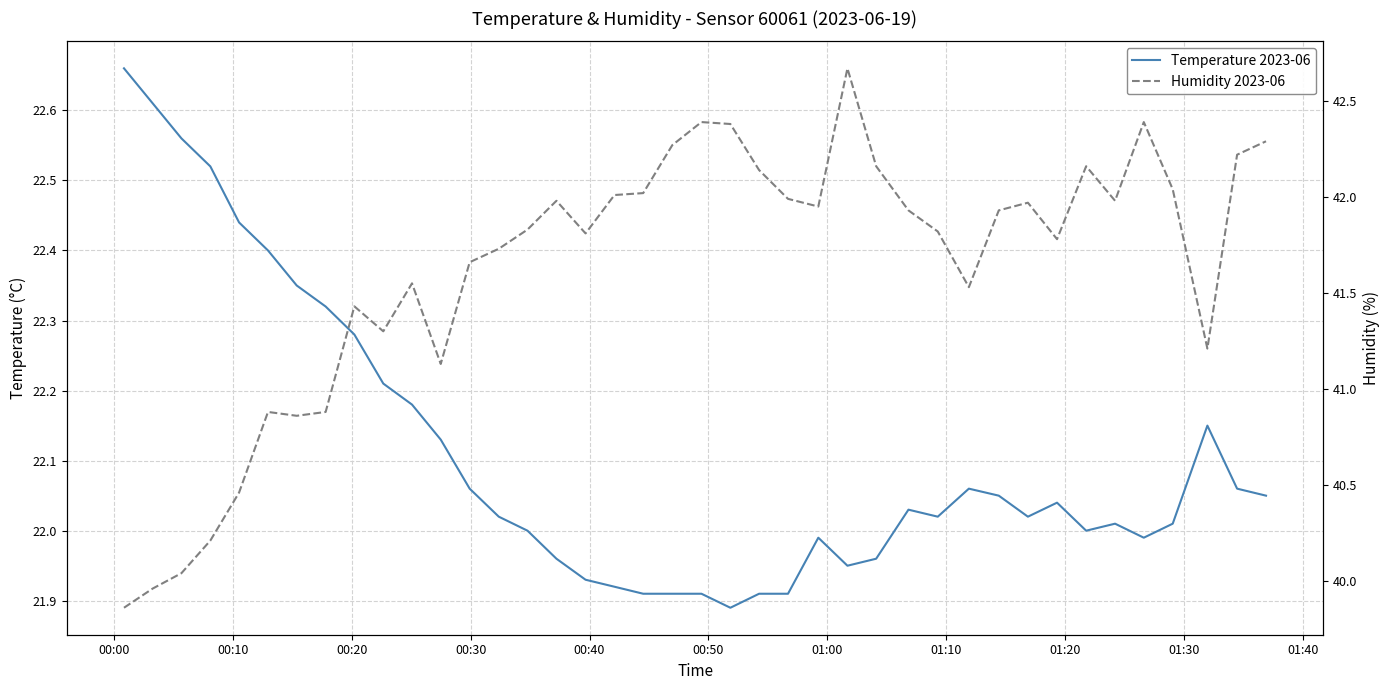

How many interior local peaks does the Temperature 2023-06 series have?

6